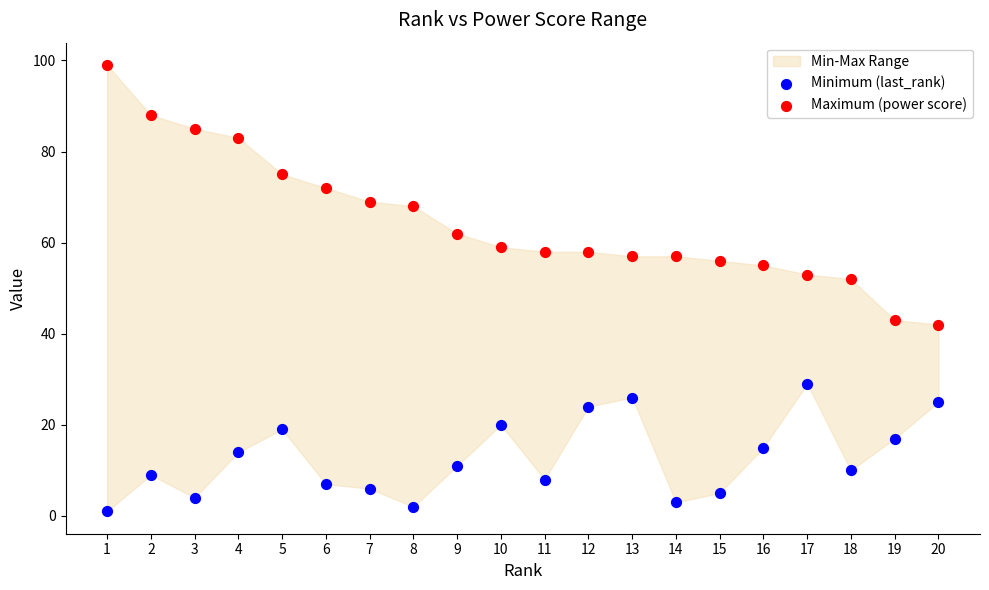

Which series has the largest Y range (max minus min)?

Maximum (power score)